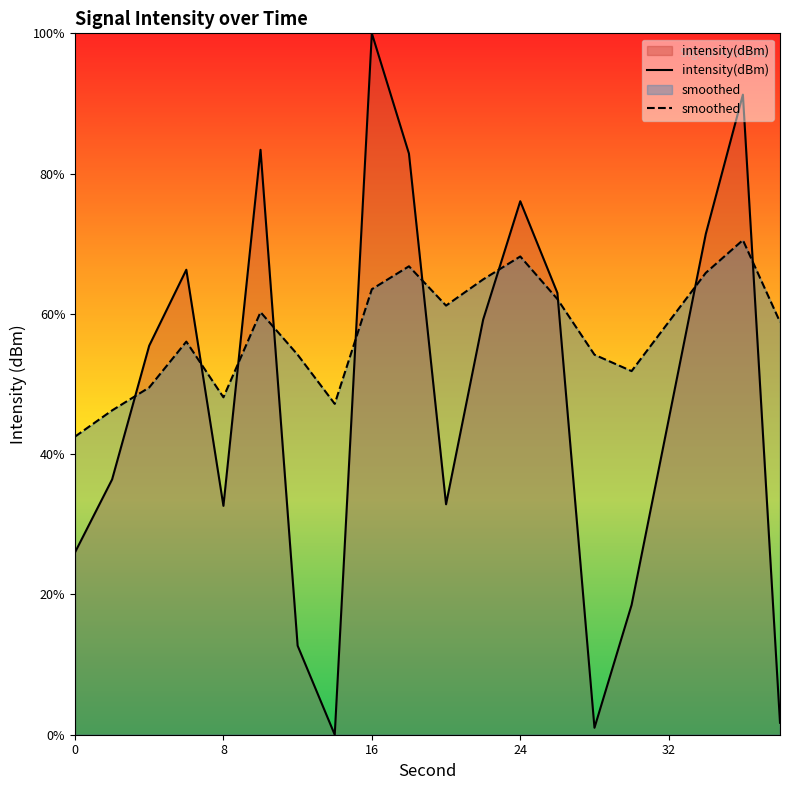

How many intersections are there between smoothed and intensity(dBm)?

10